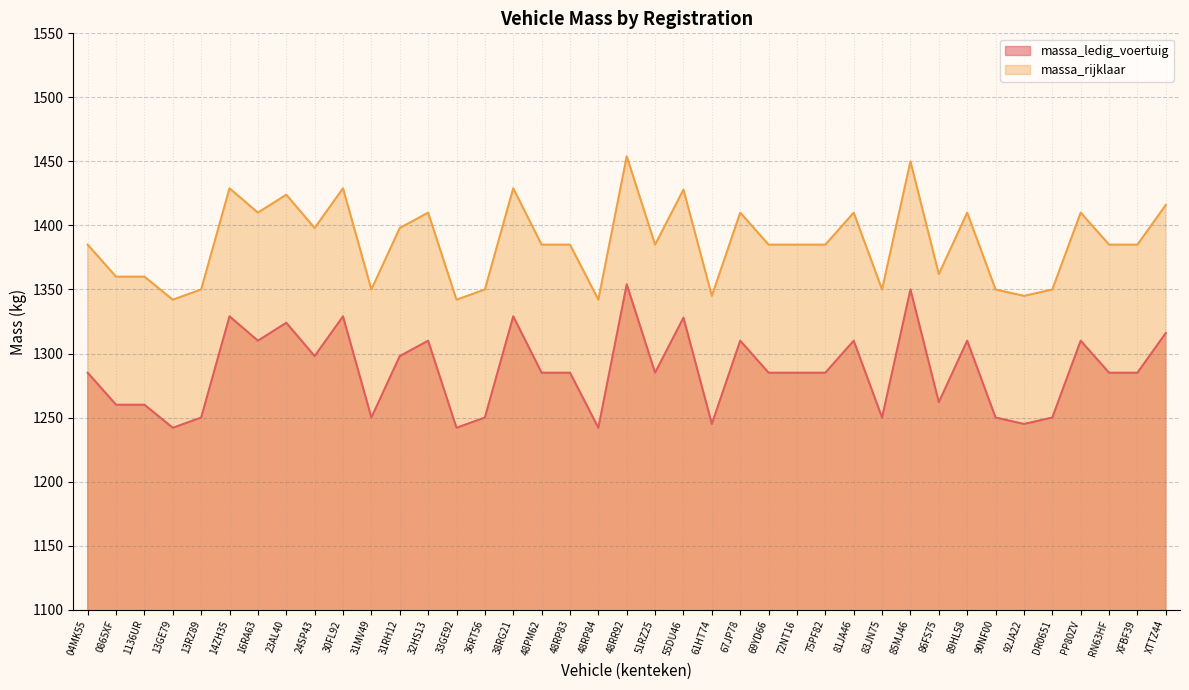

Reading right to left, what are all the values shown in this chart?

massa_ledig_voertuig: 1316	1285	1285	1310	1250	1245	1250	1310	1262	1350	1250	1310	1285	1285	1285	1310	1245	1328	1285	1354	1242	1285	1285	1329	1250	1242	1310	1298	1250	1329	1298	1324	1310	1329	1250	1242	1260	1260	1285
massa_rijklaar: 1416	1385	1385	1410	1350	1345	1350	1410	1362	1450	1350	1410	1385	1385	1385	1410	1345	1428	1385	1454	1342	1385	1385	1429	1350	1342	1410	1398	1350	1429	1398	1424	1410	1429	1350	1342	1360	1360	1385